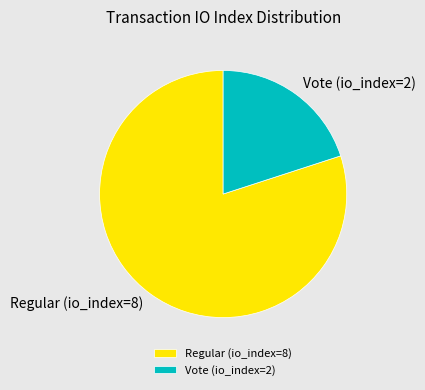

Between Vote (io_index=2) and Regular (io_index=8), which is larger?

Regular (io_index=8)